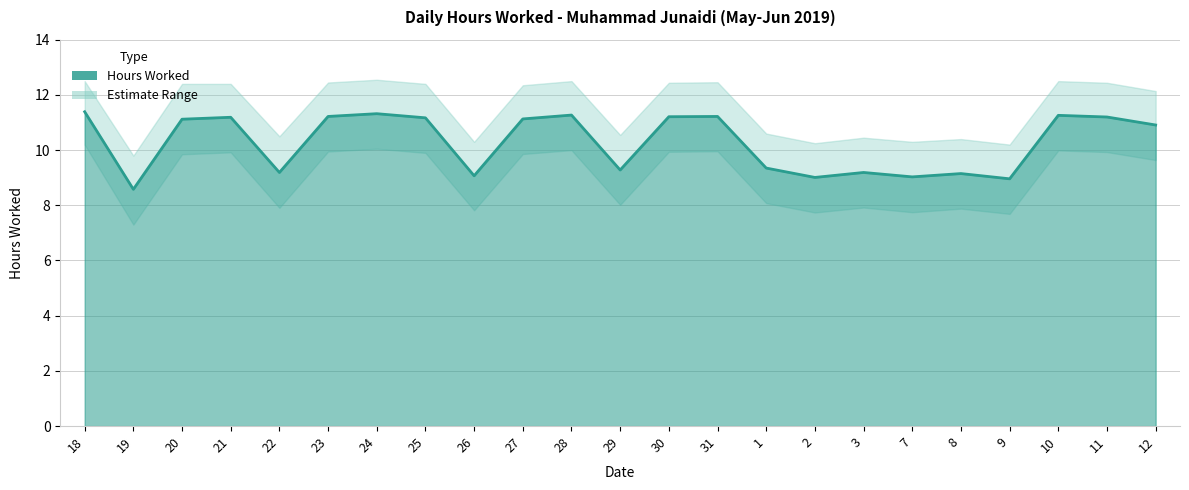

What is the difference between the maximum and minimum values in the Lower Bound series?

2.9